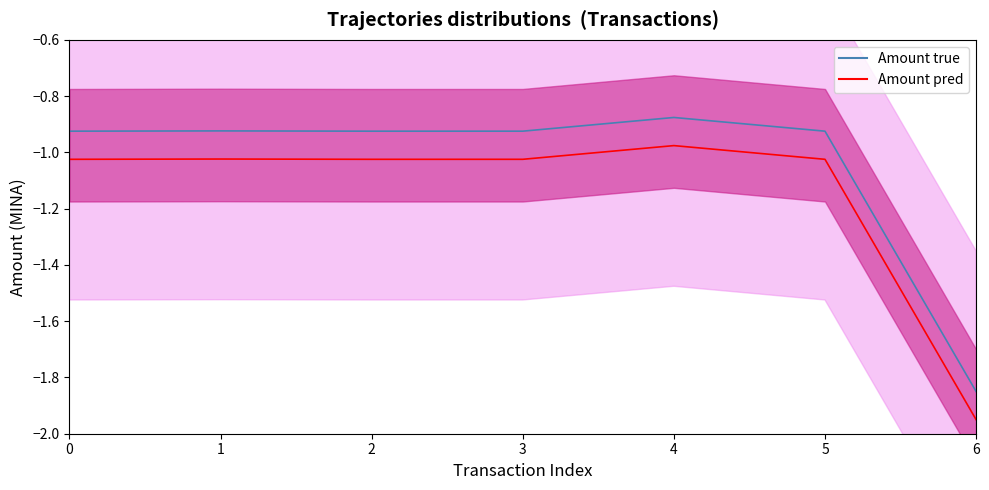

How many lines are shown in the chart?

2